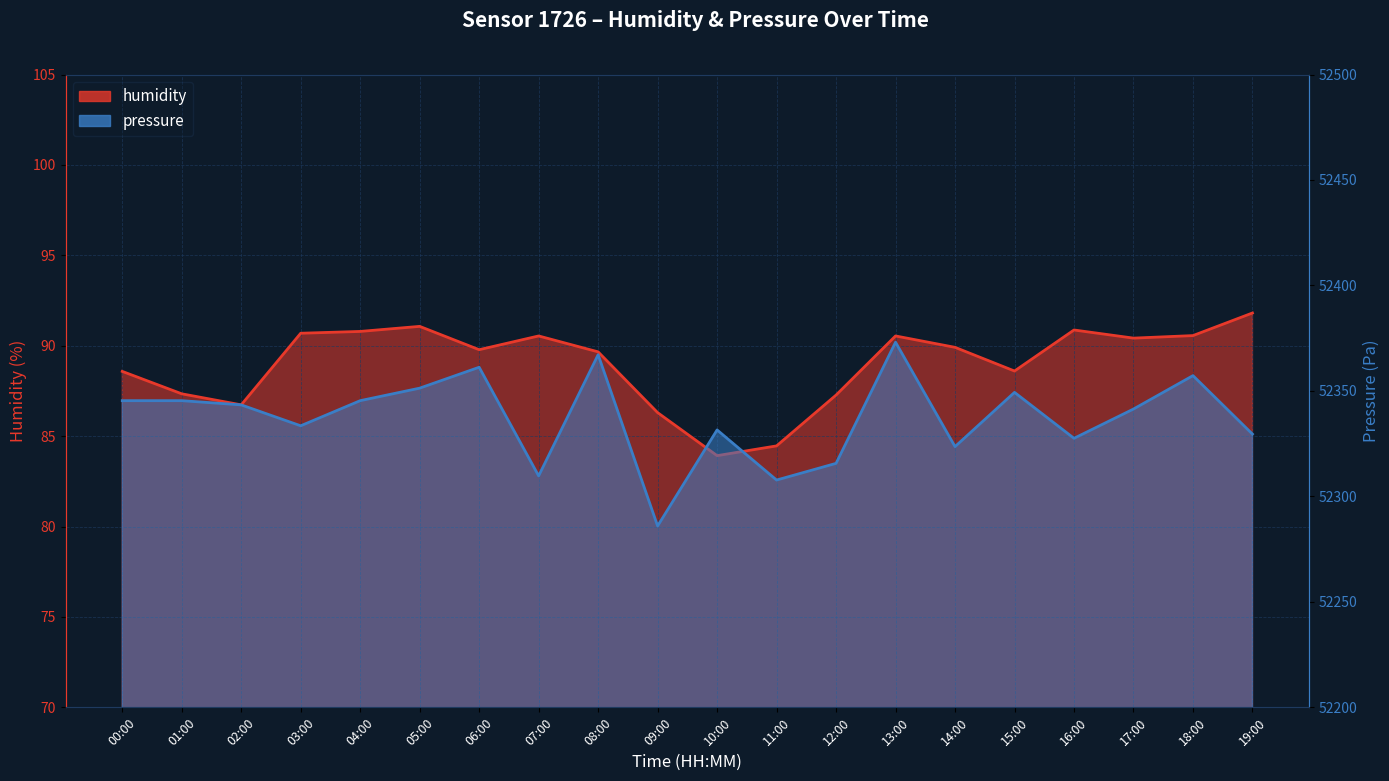

Is it true that pressure equals 14453.1 at 04:00?

False